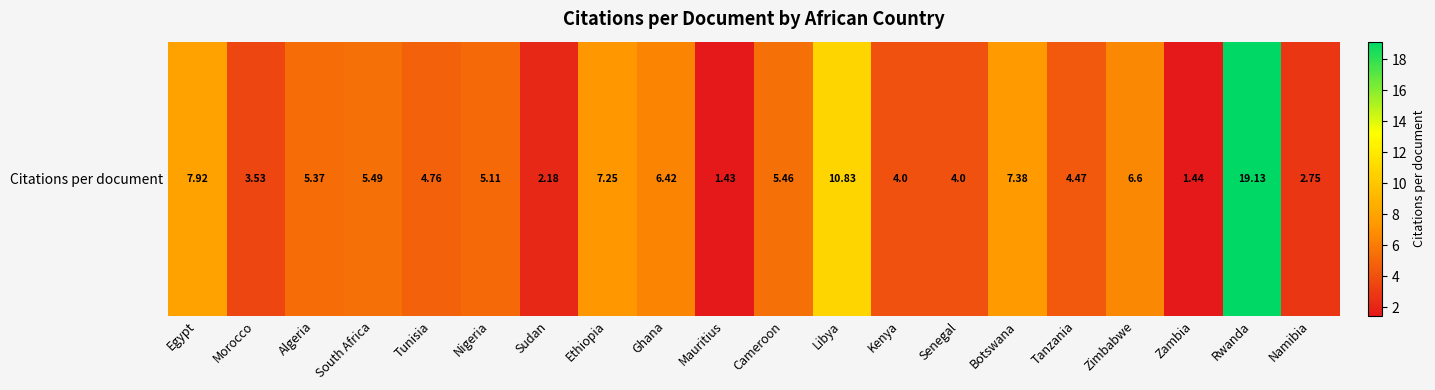

Rank the categories by value from highest to lowest.

Rwanda, Libya, Egypt, Botswana, Ethiopia, Zimbabwe, Ghana, South Africa, Cameroon, Algeria, Nigeria, Tunisia, Tanzania, Kenya, Senegal, Morocco, Namibia, Sudan, Zambia, Mauritius